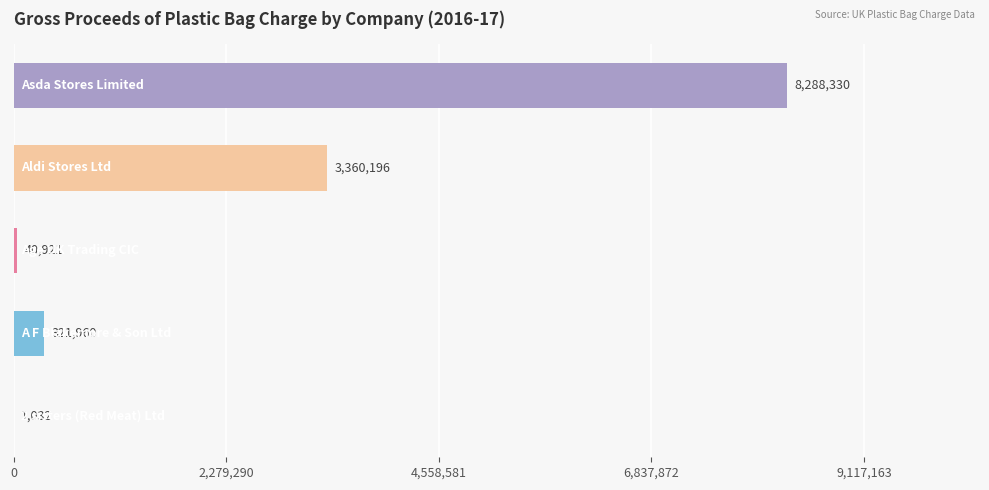

What is the greatest value displayed?

8288330.0